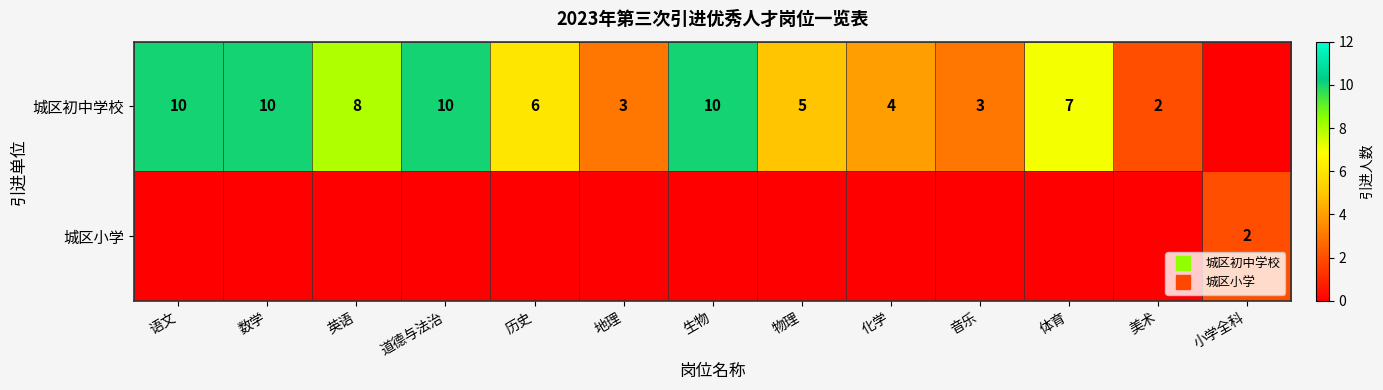

What is the sum of the 城区初中学校 values at 生物 and 小学全科?

10